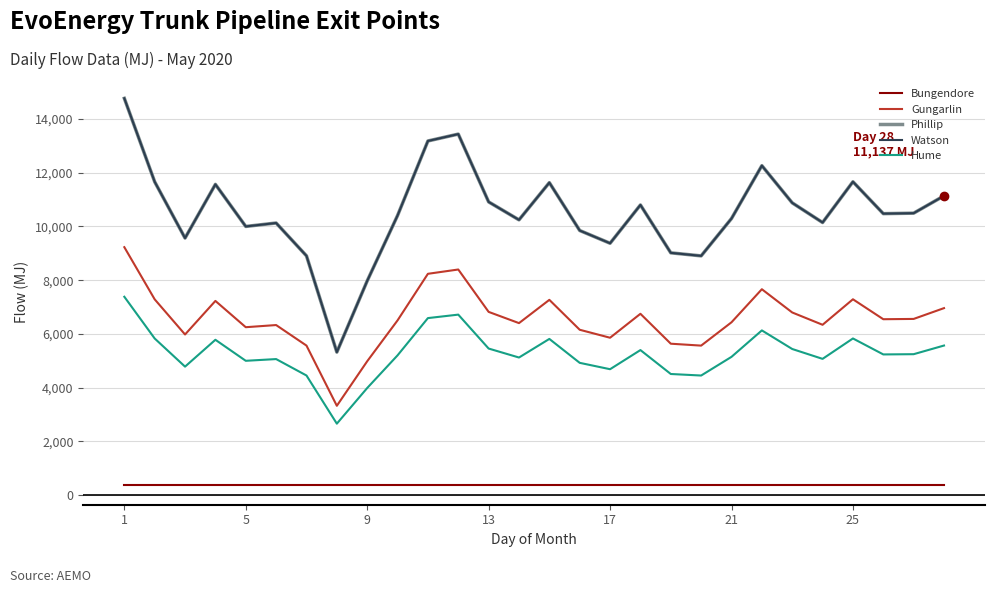

Does the chart display data point markers on the line(s)?

No